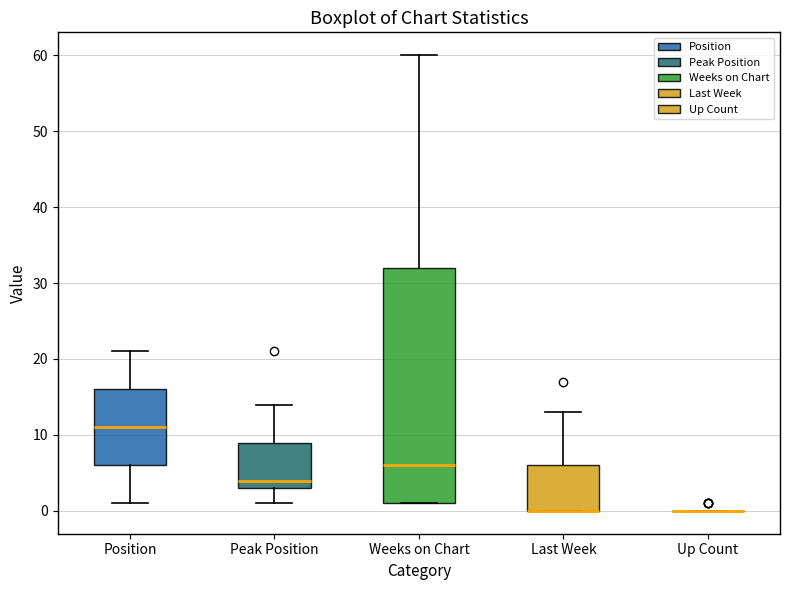

Reading left to right, transcribe this box plot: for each box, give where its median line is, the range the box spans, and where its two whiskers end, as read against the y-axis. The values are not printed on the chart, so give them approximately, as read against the axis.

Position: median 11, box 6 to 16, whiskers 1 to 21
Peak Position: median 4, box 3 to 9, whiskers 1 to 14
Weeks on Chart: median 6, box 1 to 32, whiskers 1 to 60
Last Week: median 0 (drawn on the box's lower edge), box 0 to 6, whiskers 0 to 13
Up Count: box collapsed to a line at 0, whiskers 0 to 0